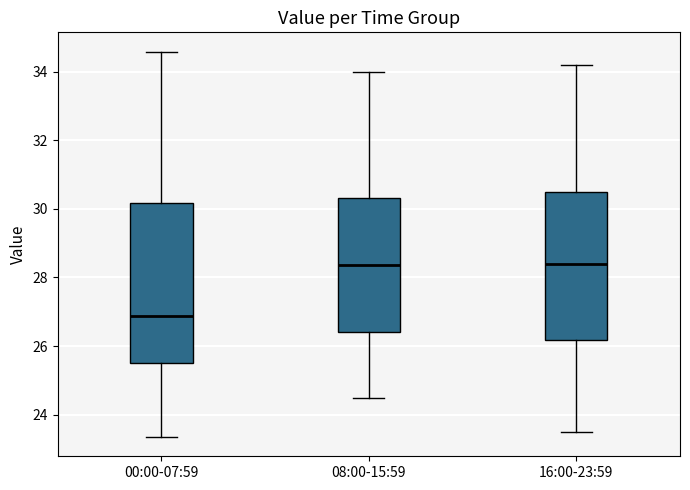

Where is the lower edge of the box for 08:00-15:59 on the y-axis? The values are not printed on the chart, so give them approximately, as read against the axis.

26.4